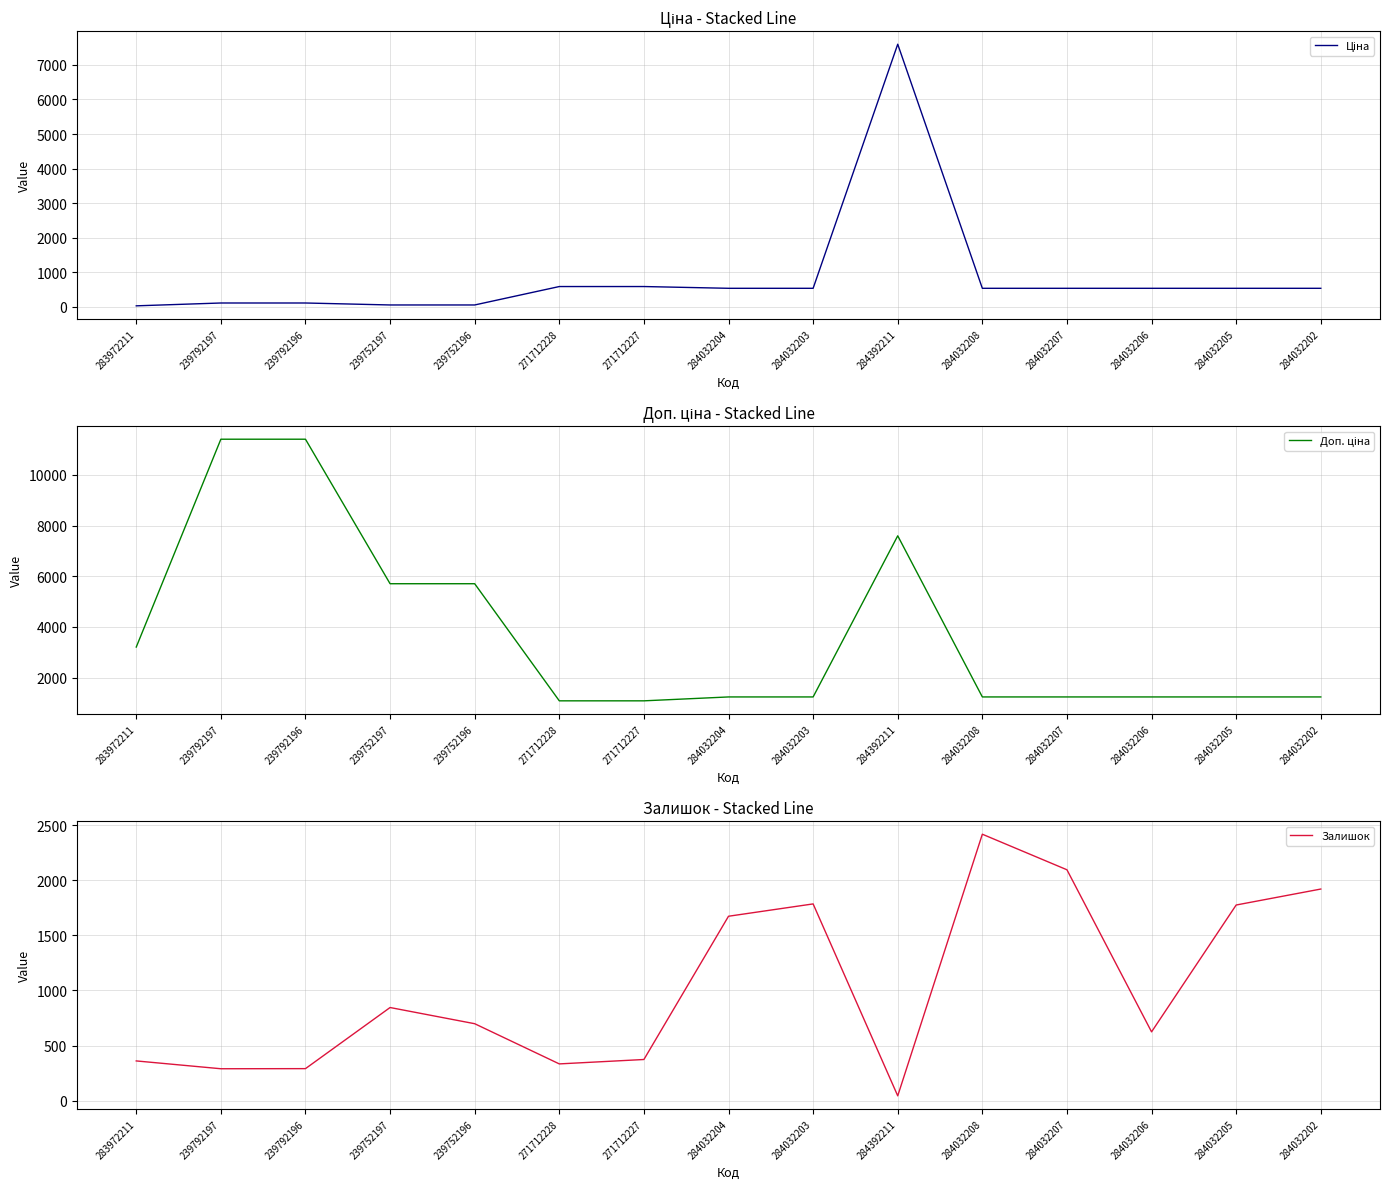

Reading left to right, what are all the values shown in this chart?

Ціна: 32.0	114.1	114.1	57.0	57.0	589.9	589.9	539.0	539.0	7596.5	539.0	539.0	539.0	539.0	539.0
Доп. ціна: 3205.0	11410.0	11410.0	5705.0	5705.0	1081.7	1081.7	1235.4	1235.4	7596.5	1235.4	1235.4	1235.4	1235.4	1235.4
Залишок: 360.0	289.0	290.0	845.0	698.0	333.0	373.0	1674.0	1786.0	43.0	2419.0	2096.0	624.0	1776.0	1921.0